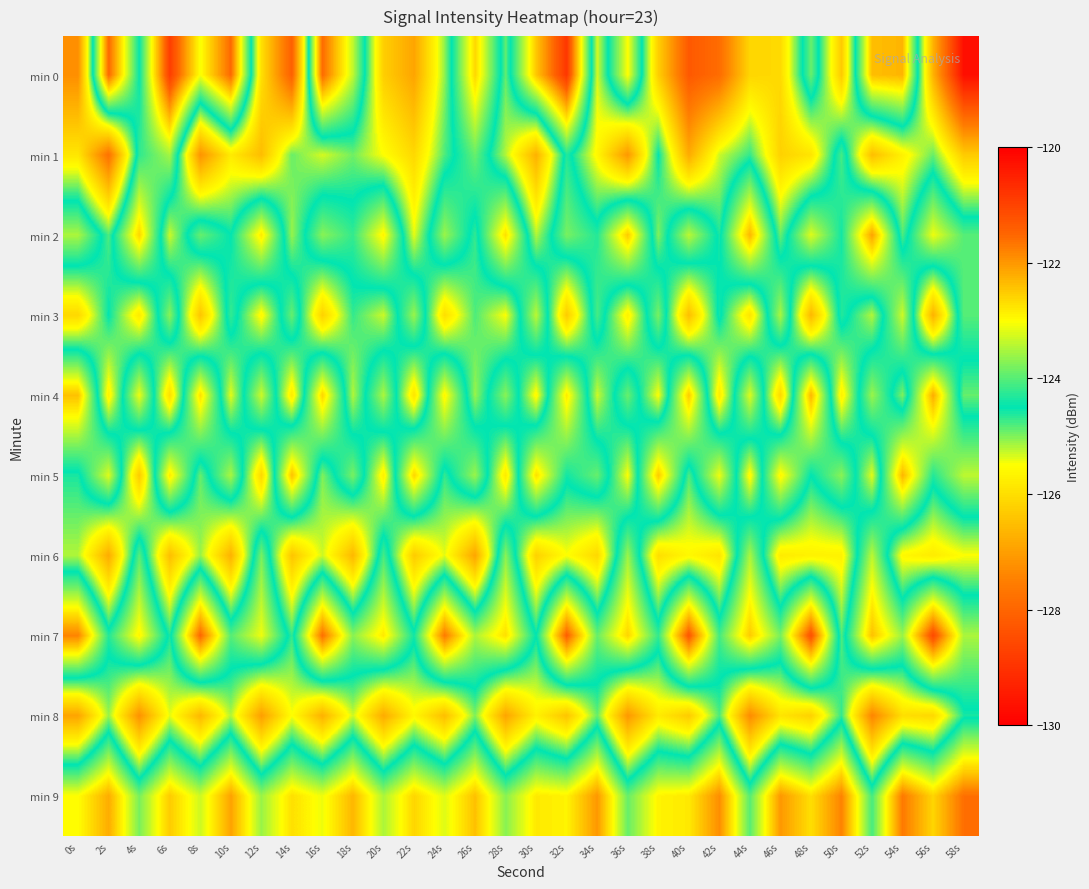

Which series changed the most between 2s and 40s?

min 0